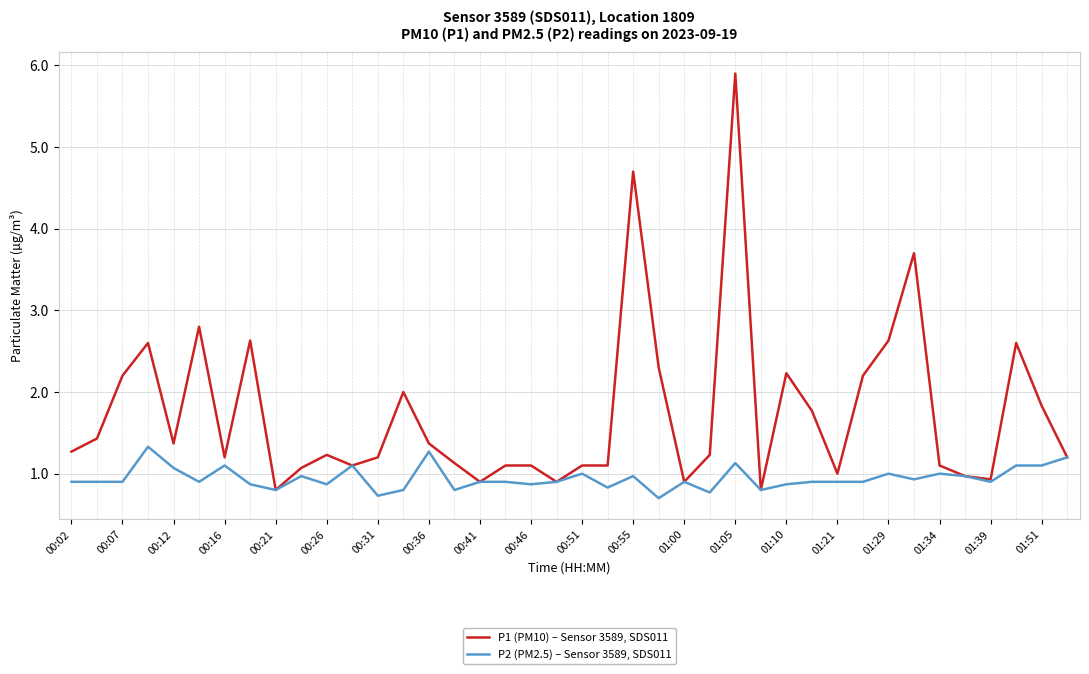

What is the greatest value displayed?

5.9